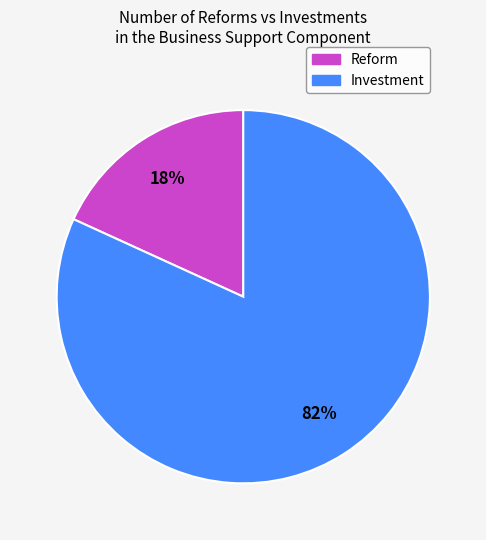

How many slices are in this pie chart?

2